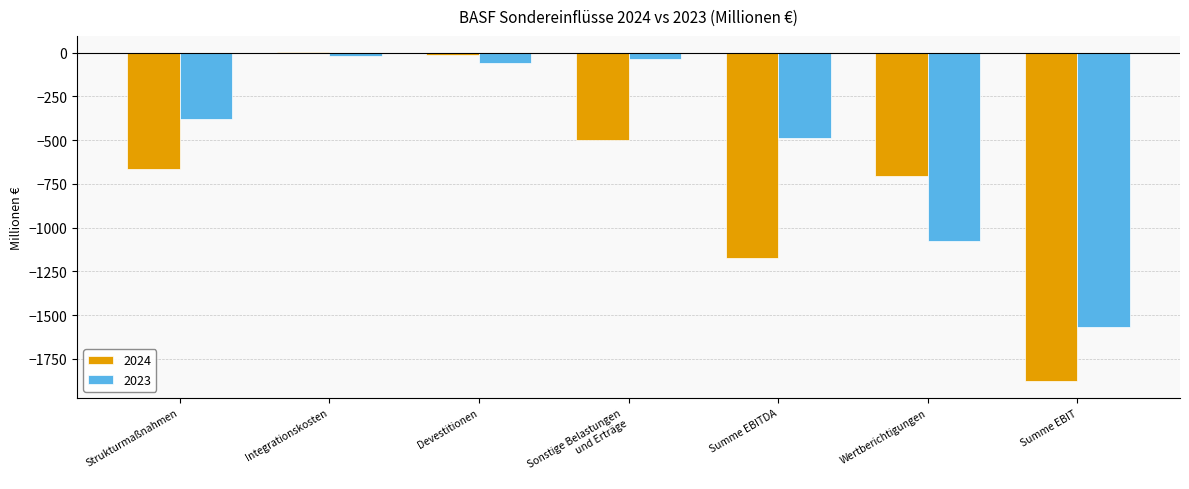

The value of 2024 at Strukturmaßnahmen is -667. True or false?

True